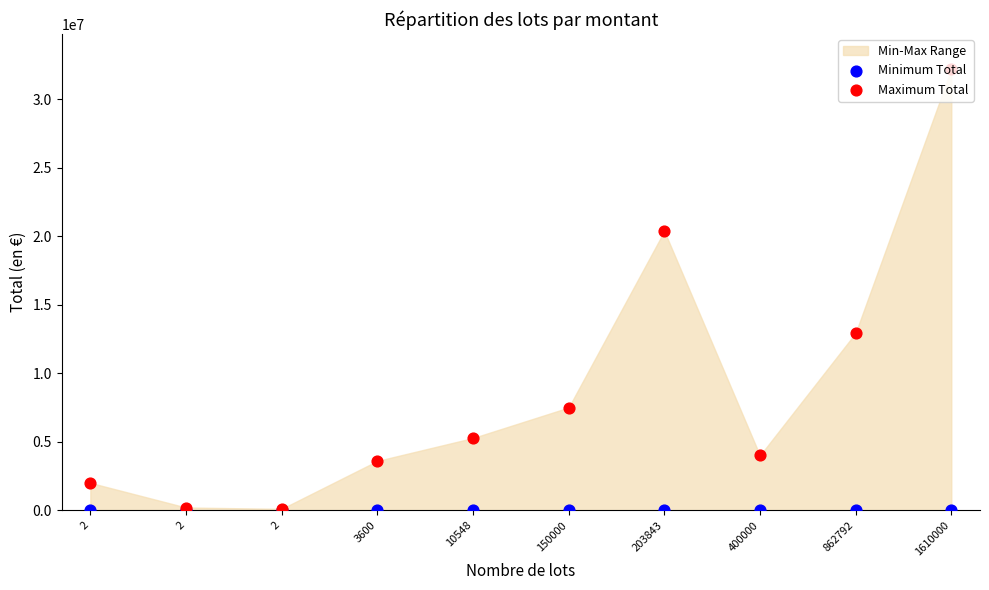

Is the value of Minimum Total at 1610000 greater than the value of Maximum Total at 203843?

No